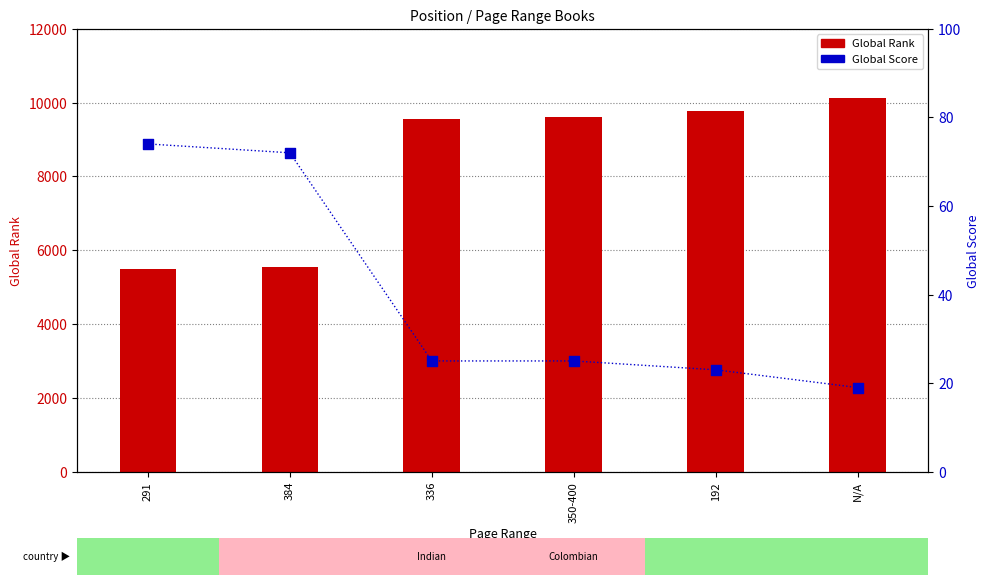

At how many categories does at least one series exceed 8030?

4